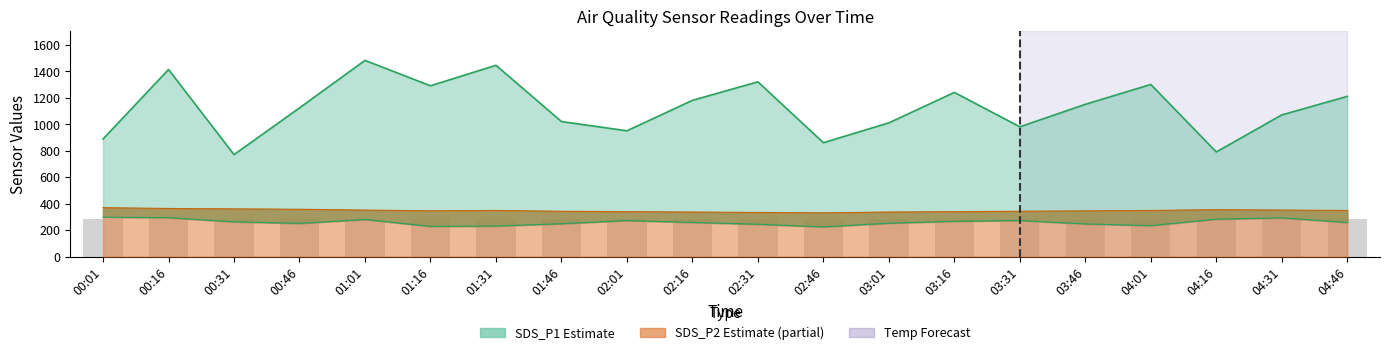

What is the difference between the maximum and minimum values in the SDS_P2 series?

73.6